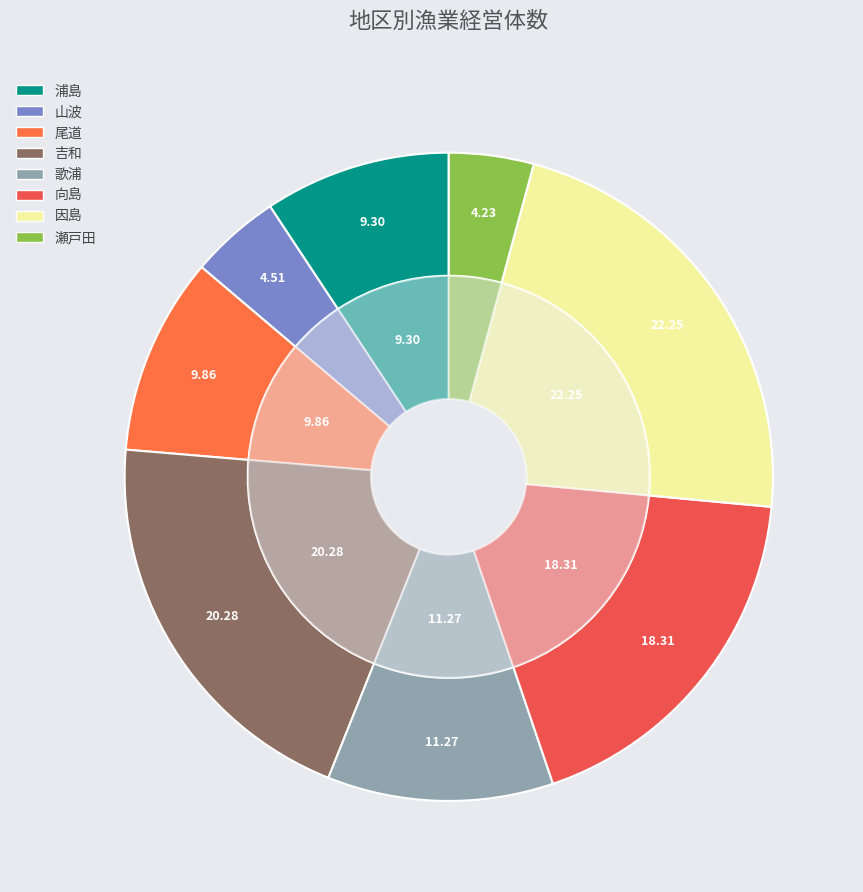

To the nearest percent, what portion does 尾道 represent?

10%